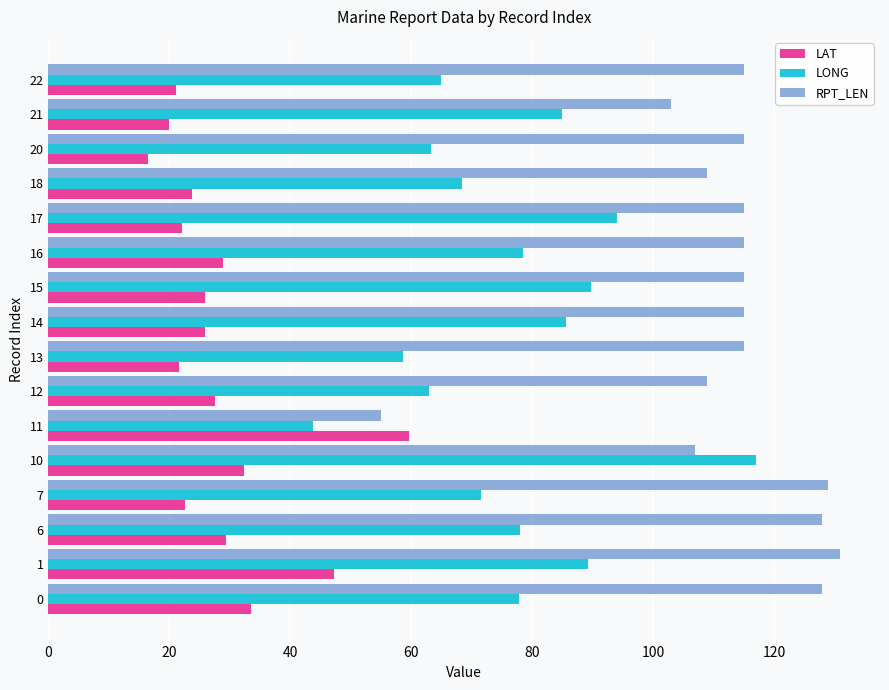

What is the average value of the LAT series?

28.6